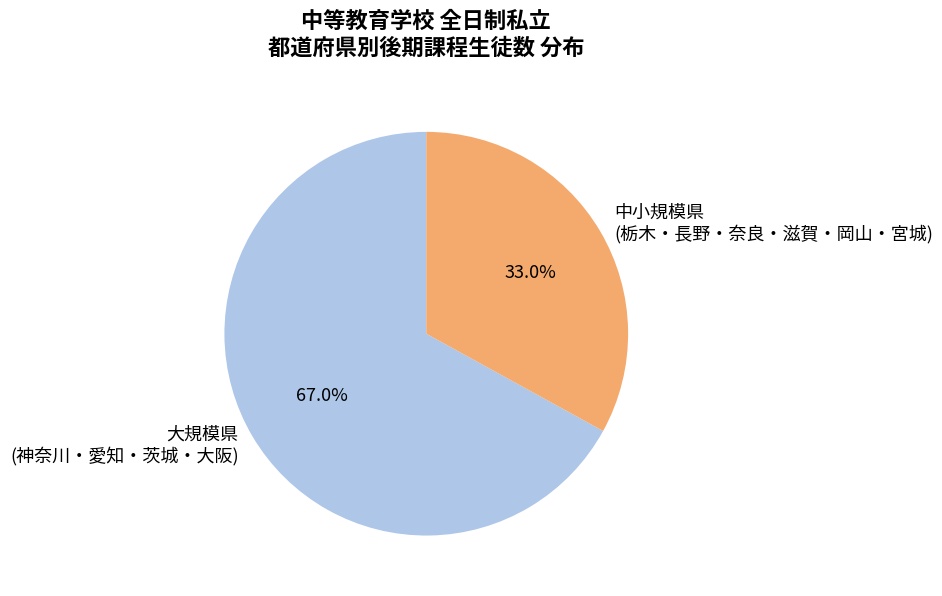

Does 大規模県 (神奈川・愛知・茨城・大阪) account for over 50% of the chart?

Yes